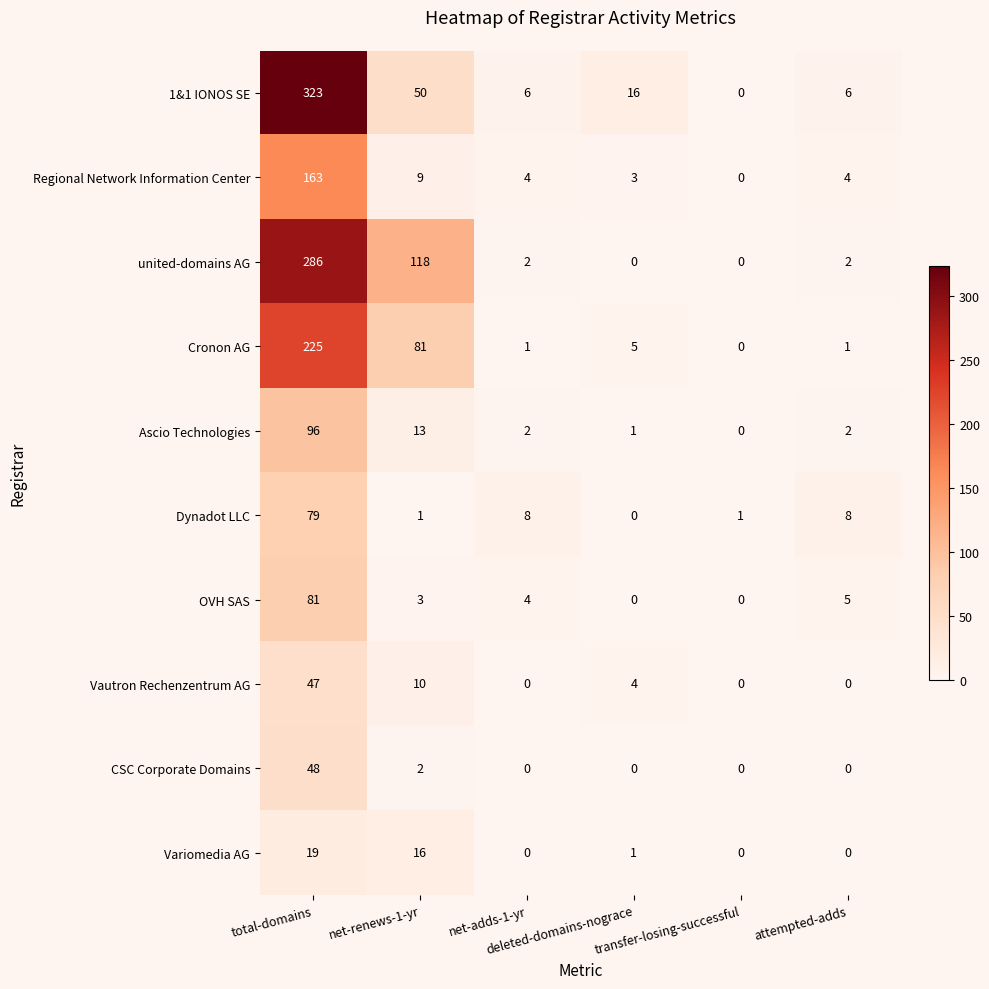

What is the average value of the Ascio Technologies series?

19